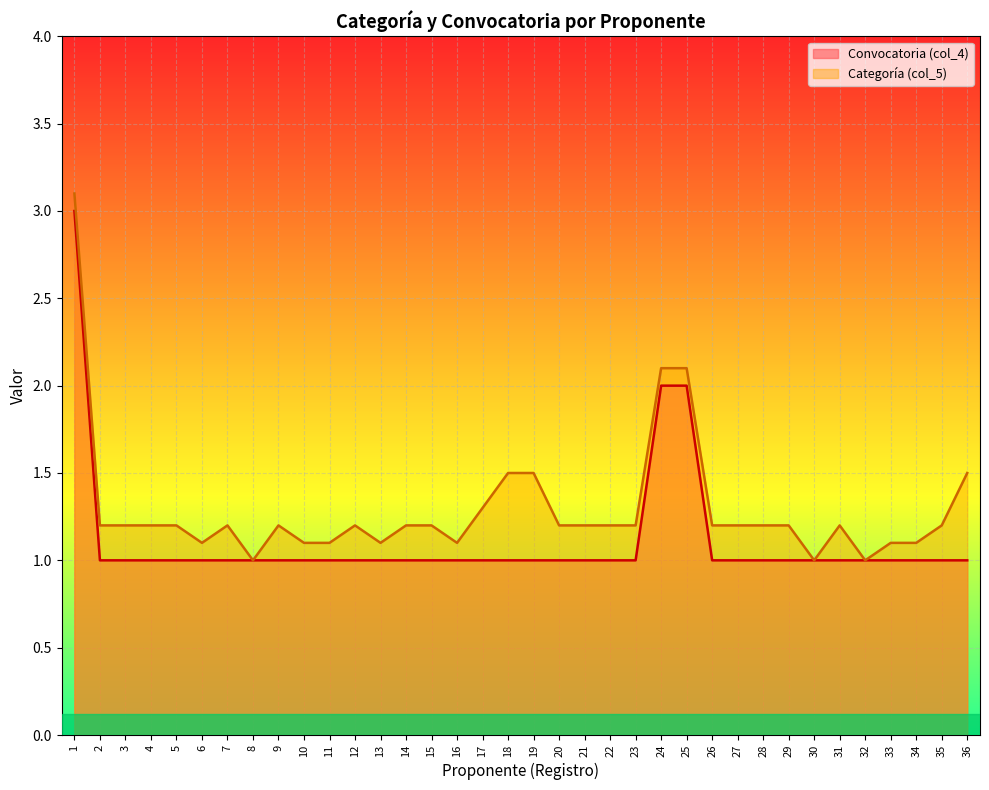

What is the approximate value of Categoría (col_5) at 18?

1.5